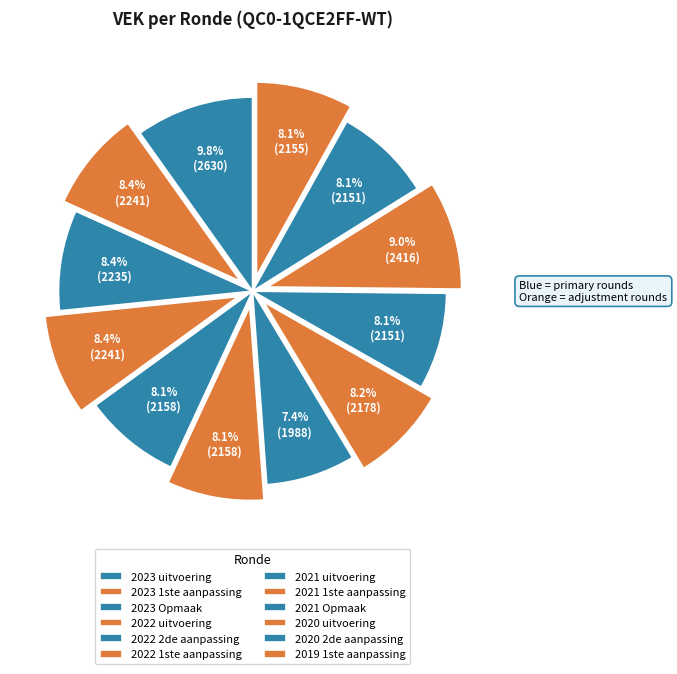

How many segments does this pie chart have?

12